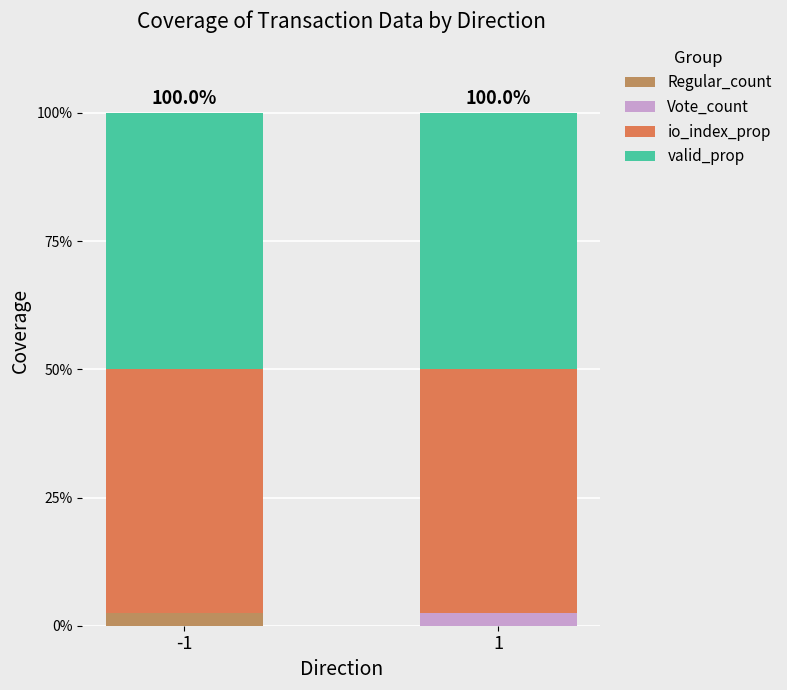

Which category has the highest value in the Regular_count series?

-1